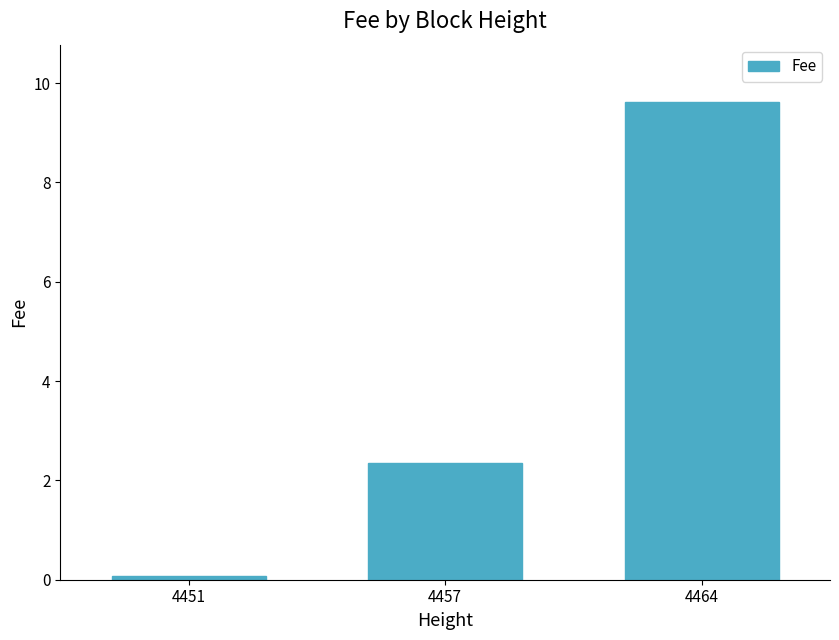

Reading left to right, extract all data points from this chart.

4451=0.1	4457=2.3	4464=9.6